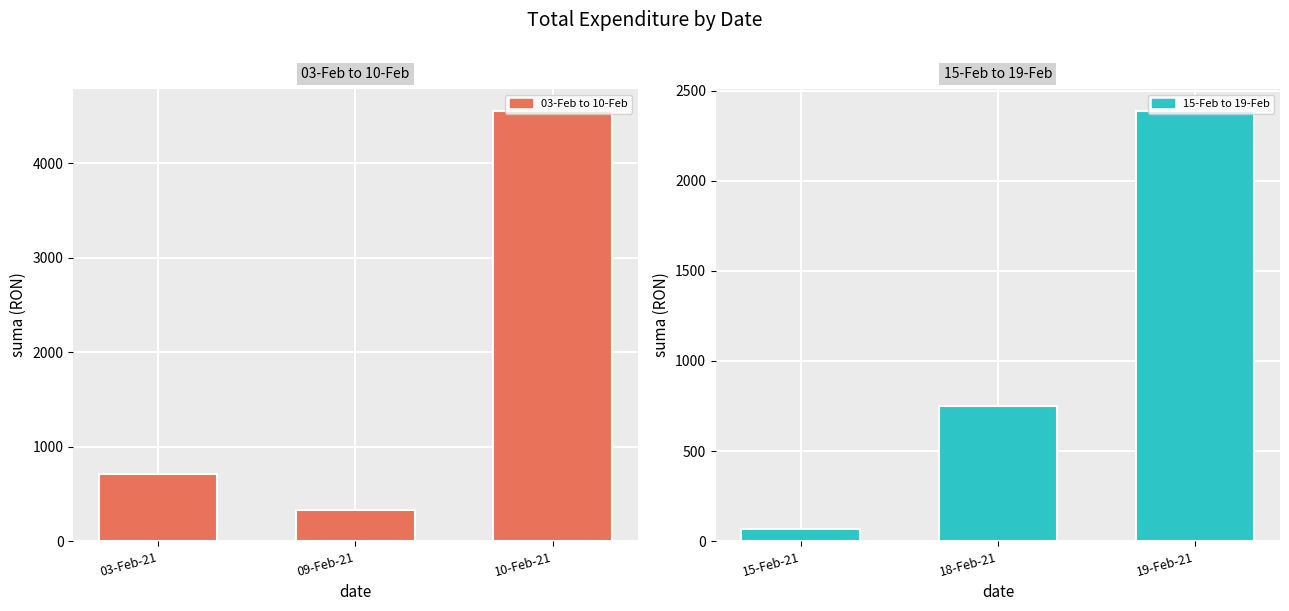

What is the maximum value shown in the chart?

4558.6